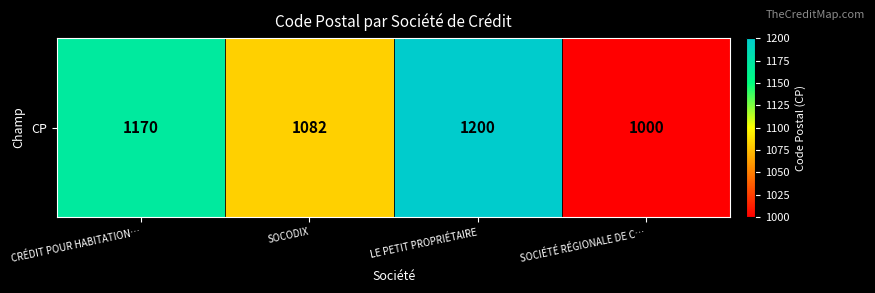

List the labels in order of value, smallest first.

SOCIÉTÉ RÉGIONALE DE C…, SOCODIX, CRÉDIT POUR HABITATION…, LE PETIT PROPRIÉTAIRE